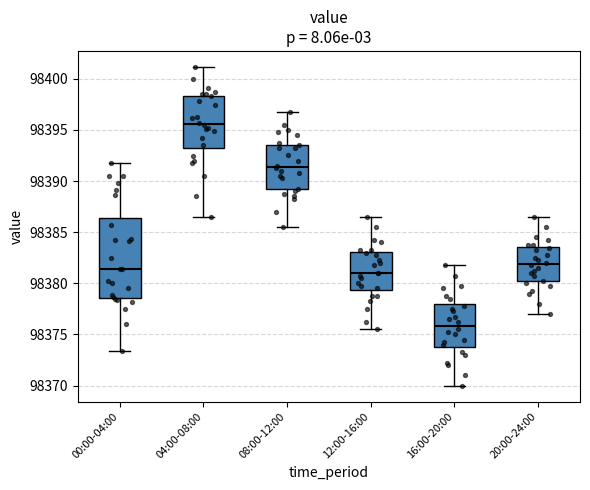

Reading left to right, read every box against the y-axis: the position of its median line, the range the box covers, and the ends of its whiskers. The values are not printed on the chart, so give them approximately, as read against the axis.

00:00-04:00: median 98381.5, box 98378.5 to 98386.5, whiskers 98373.5 to 98392.0
04:00-08:00: median 98395.5, box 98393.0 to 98398.5, whiskers 98386.5 to 98401.0
08:00-12:00: median 98391.5, box 98389.0 to 98393.5, whiskers 98385.5 to 98397.0
12:00-16:00: median 98381.0, box 98379.5 to 98383.0, whiskers 98375.5 to 98386.5
16:00-20:00: median 98376.0, box 98374.0 to 98378.0, whiskers 98370.0 to 98382.0
20:00-24:00: median 98382.0, box 98380.0 to 98383.5, whiskers 98377.0 to 98386.5